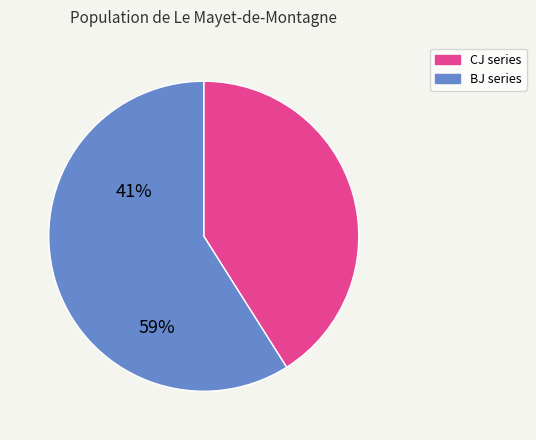

Is there a majority slice in this chart?

Yes